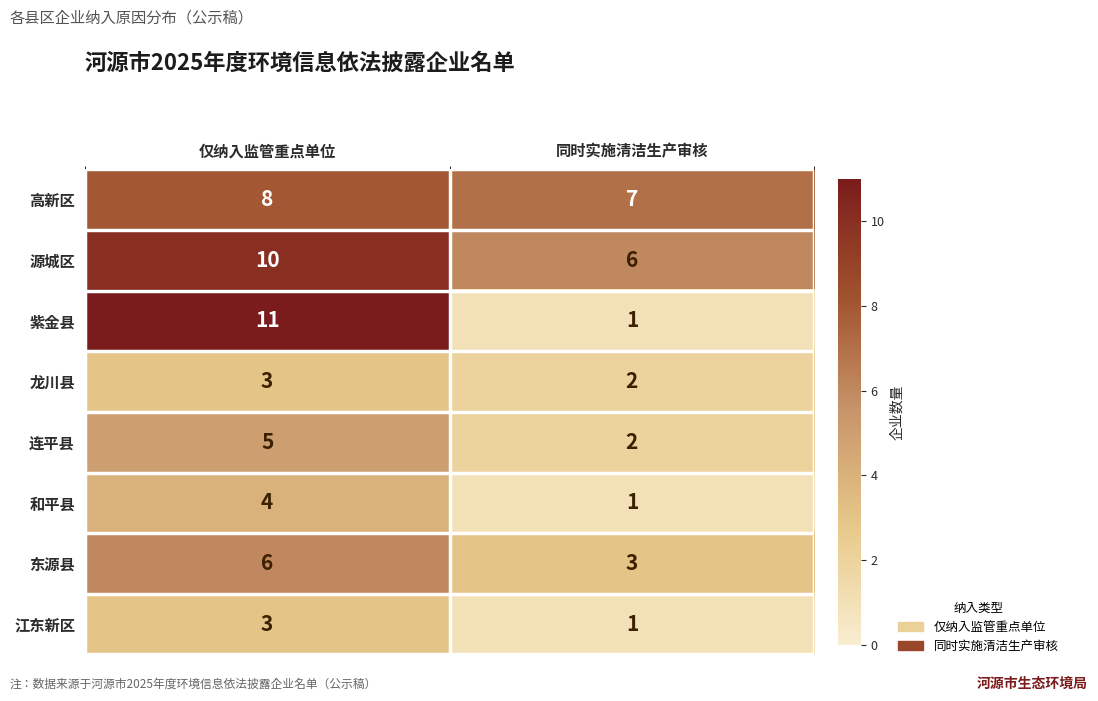

At which category is the sum across all series the highest?

仅纳入监管重点单位